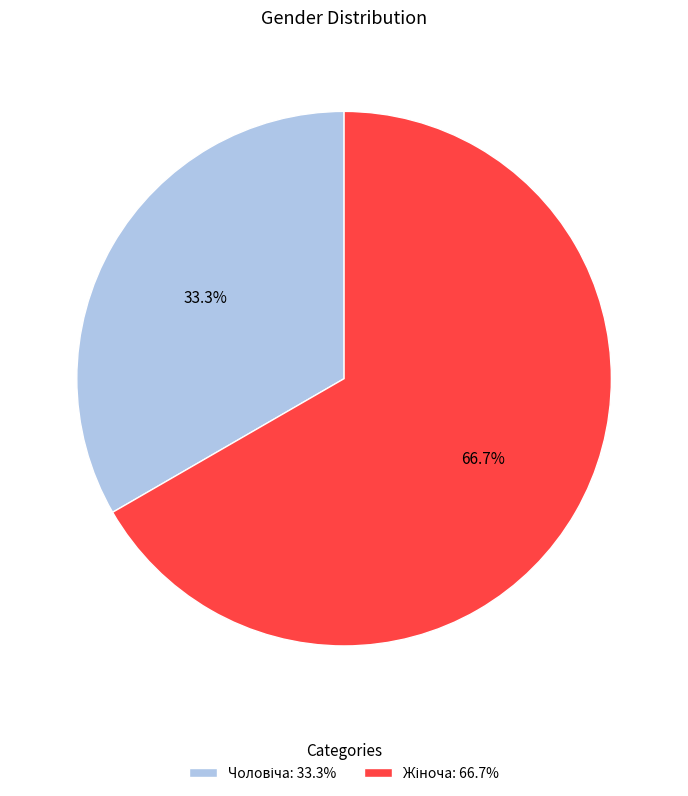

Is there any slice that represents more than half of the pie?

Yes